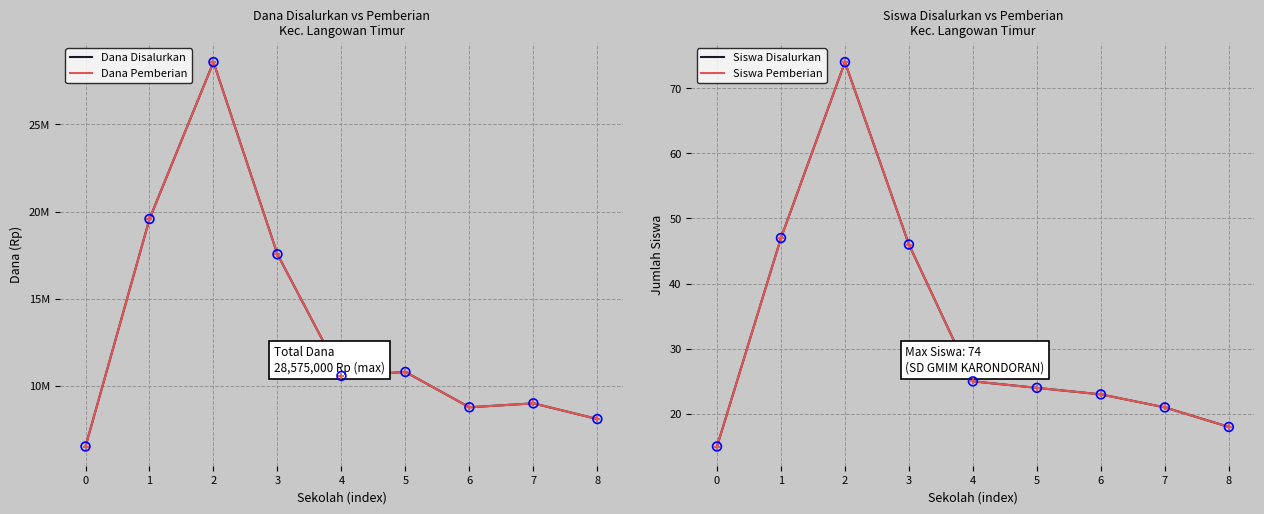

At which category is the sum across all series the highest?

2